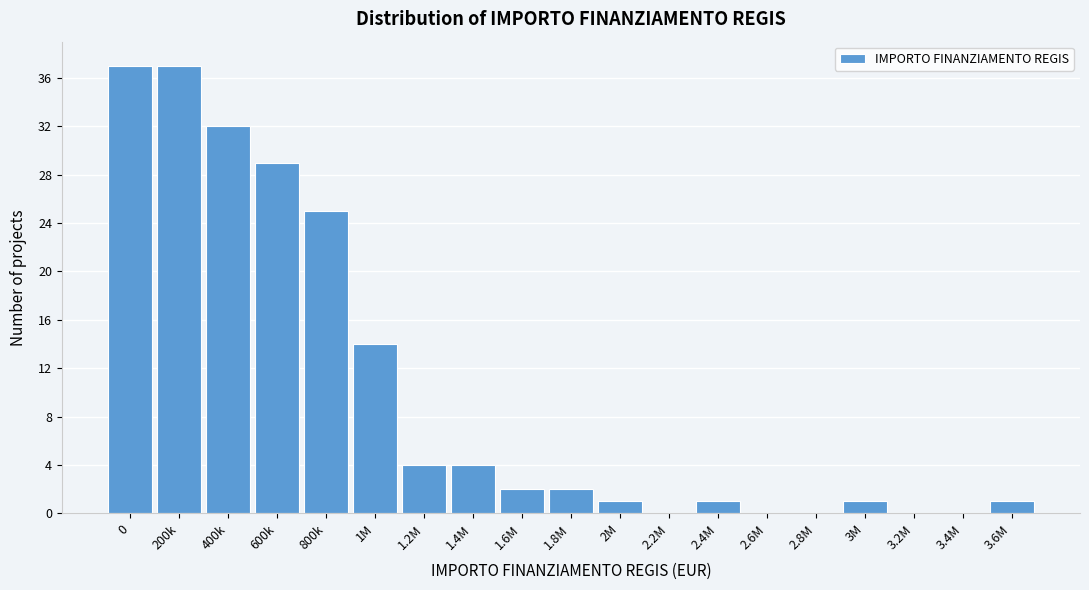

Reading left to right, what are all the values shown in this chart?

0=37	200k=37	400k=32	600k=29	800k=25	1M=14	1.2M=4	1.4M=4	1.6M=2	1.8M=2	2M=1	2.2M=0	2.4M=1	2.6M=0	2.8M=0	3M=1	3.2M=0	3.4M=0	3.6M=1